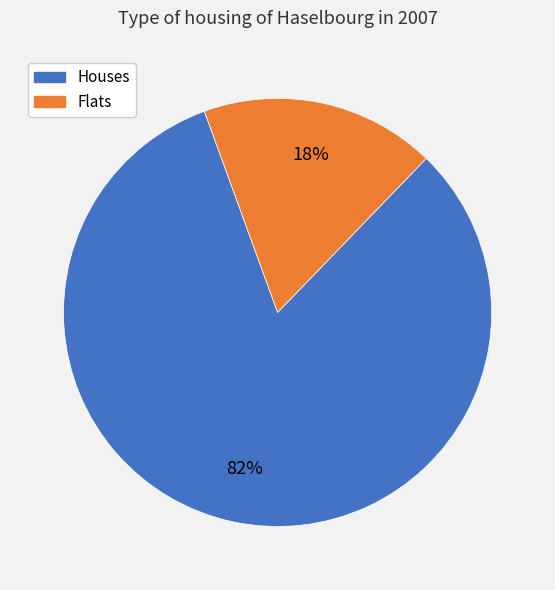

Does any single category account for the majority?

Yes